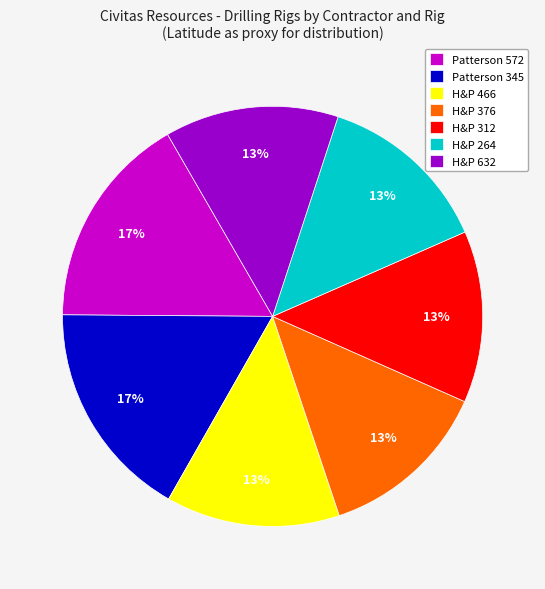

What percentage is the Patterson 572 slice, to the nearest percent?

17%